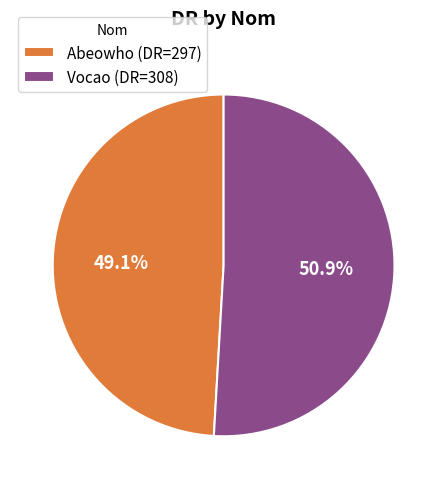

Is Vocao the majority of the pie?

Yes